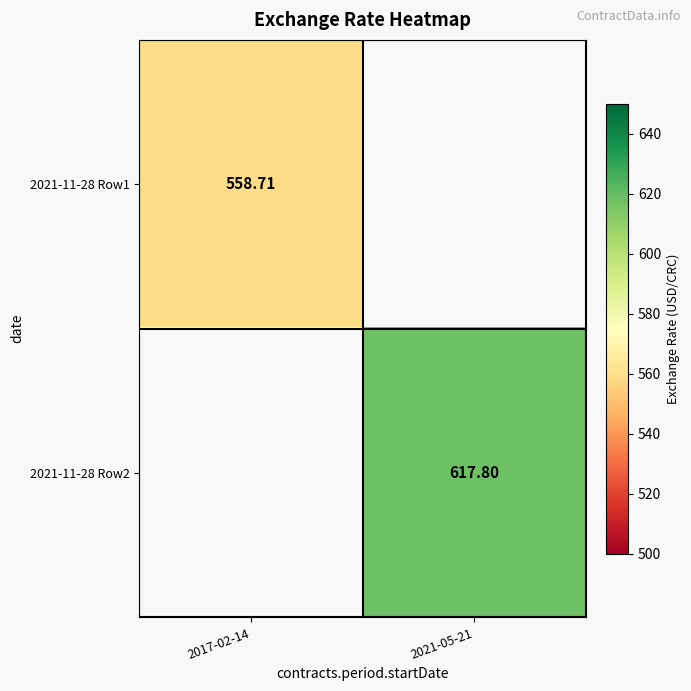

Is the value of 2021-11-28 Row1 at 2017-02-14 greater than the value of 2021-11-28 Row2 at 2021-05-21?

No